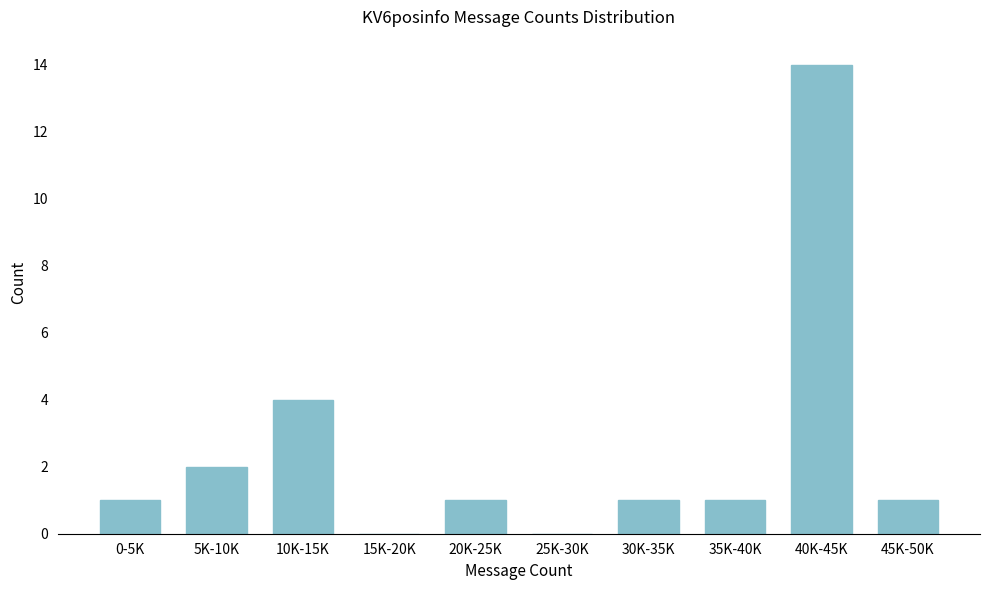

Reading left to right, list all the values displayed in this chart.

0-5K=1	5K-10K=2	10K-15K=4	15K-20K=0	20K-25K=1	25K-30K=0	30K-35K=1	35K-40K=1	40K-45K=14	45K-50K=1